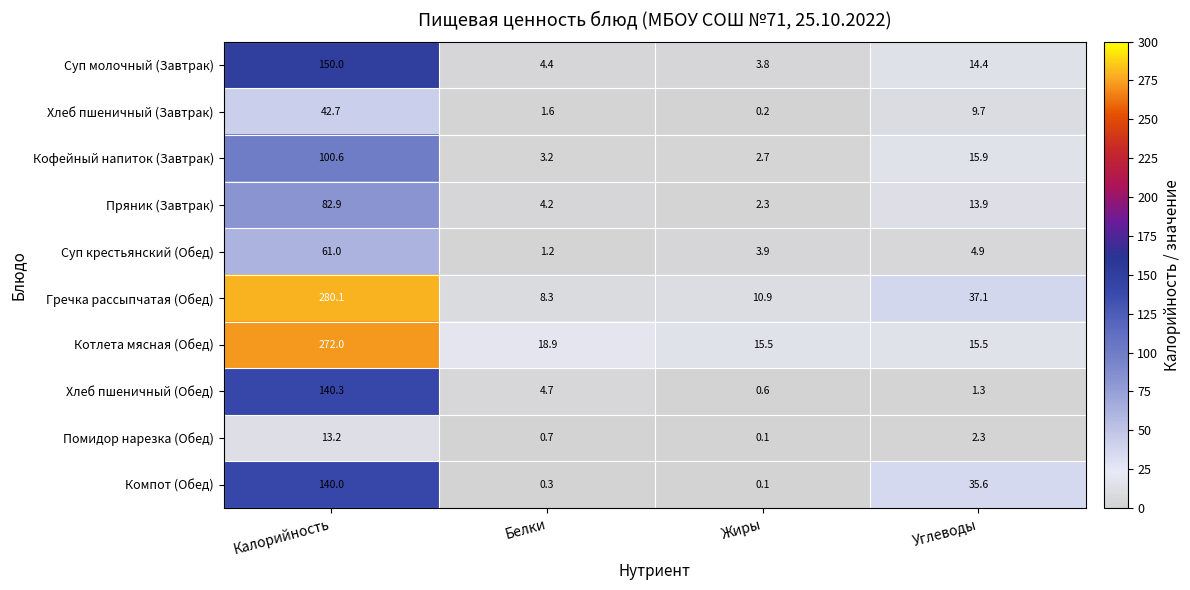

What is the difference between the maximum and minimum values in the Котлета мясная (Обед) series?

256.5